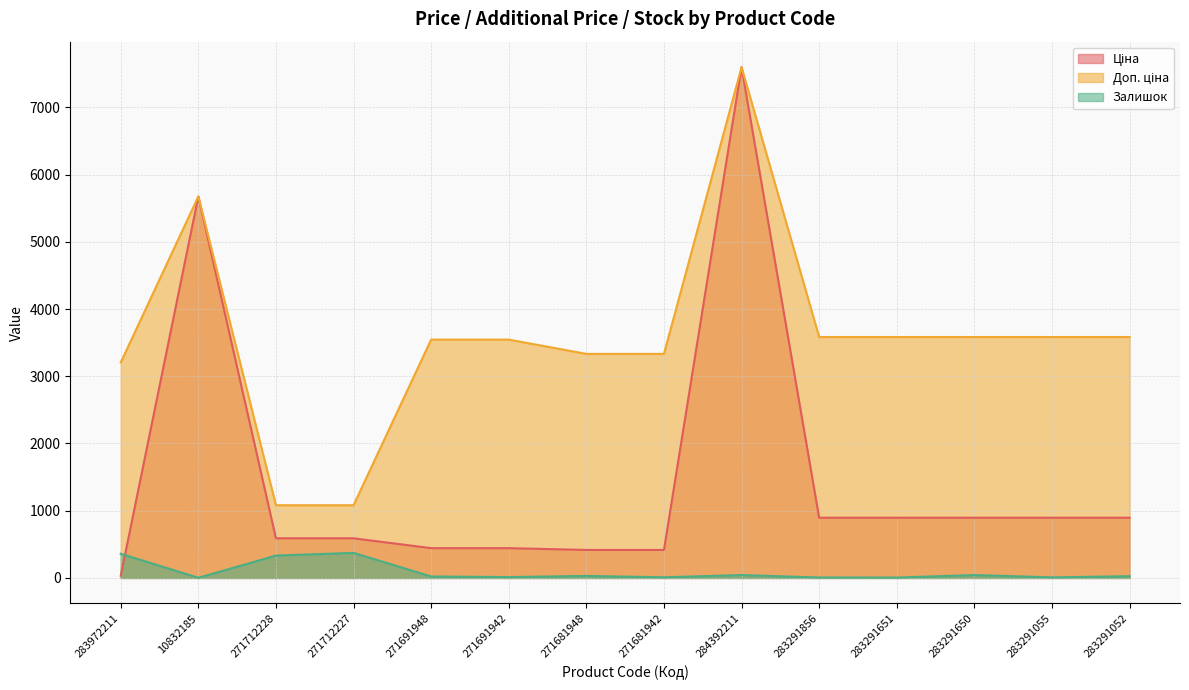

What are all the series names shown in the legend?

Ціна, Доп. ціна, Залишок